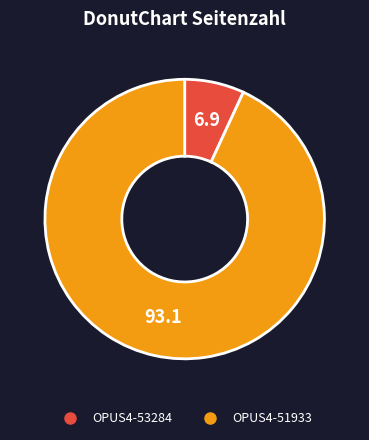

Which has a higher value, OPUS4-51933 or OPUS4-53284?

OPUS4-51933